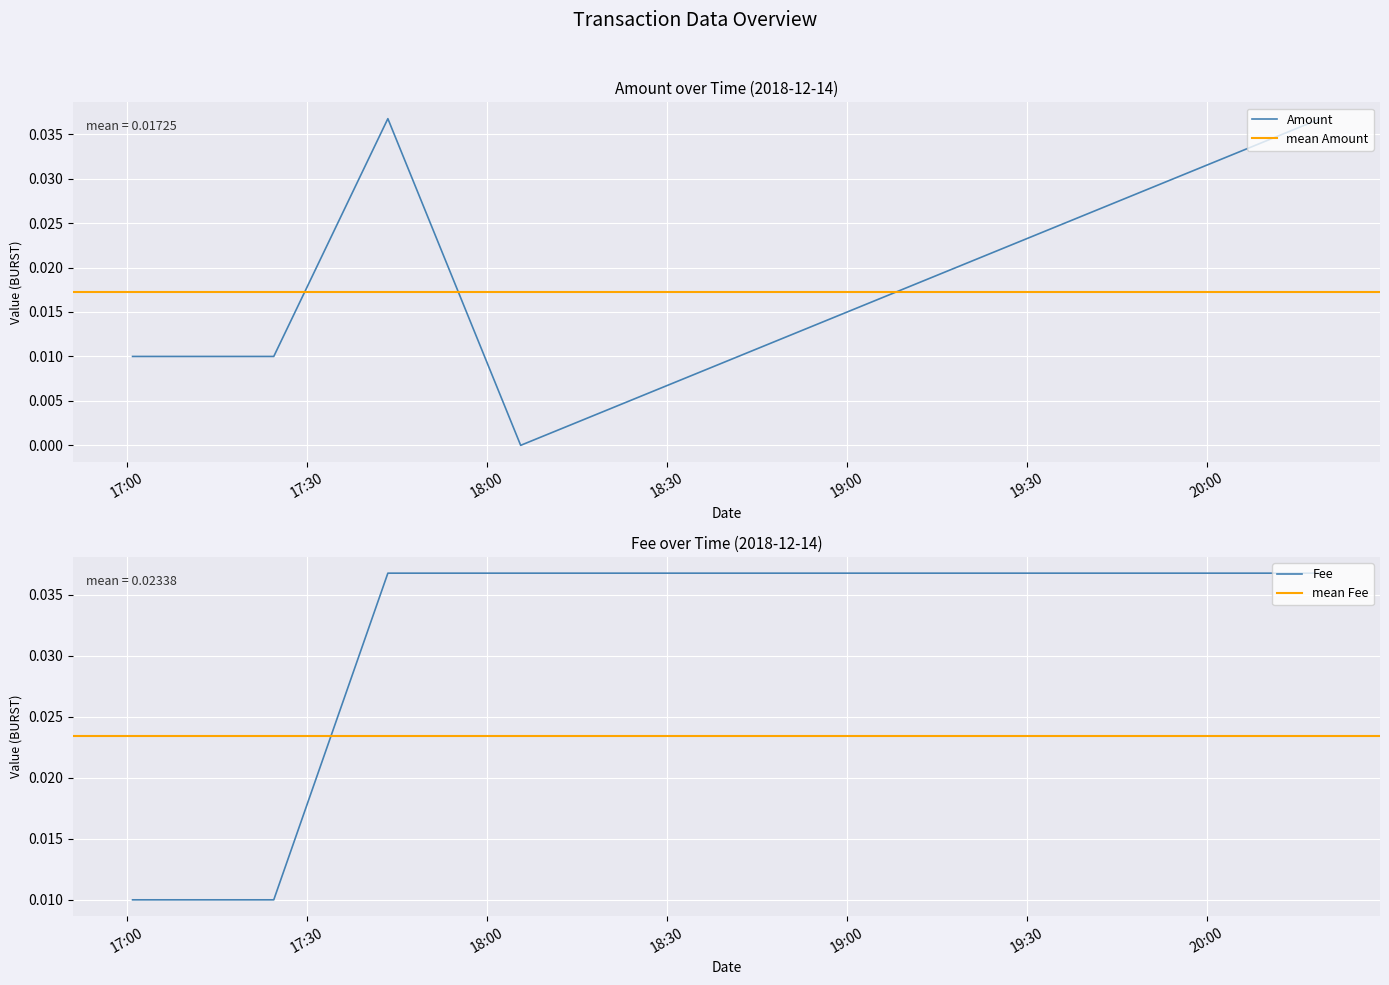

What are all the series names shown in the legend?

Amount, Fee